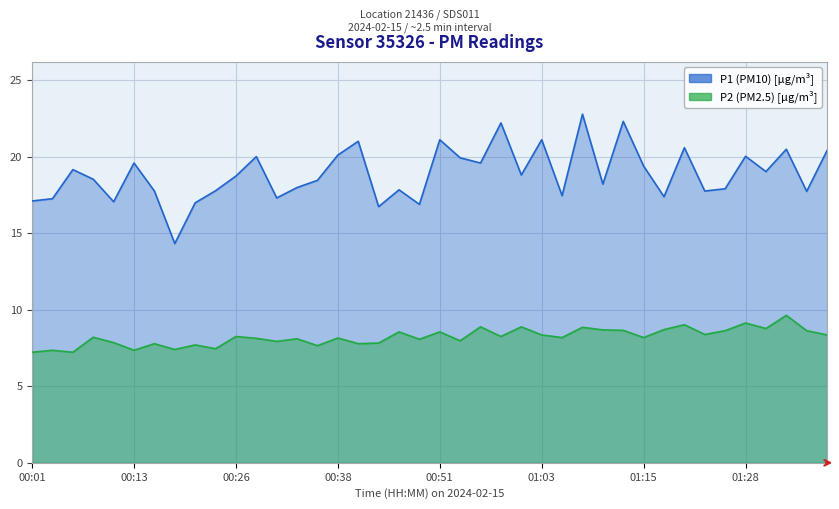

Is the value of P1 at 00:06 greater than the value of P2 at 01:08?

Yes